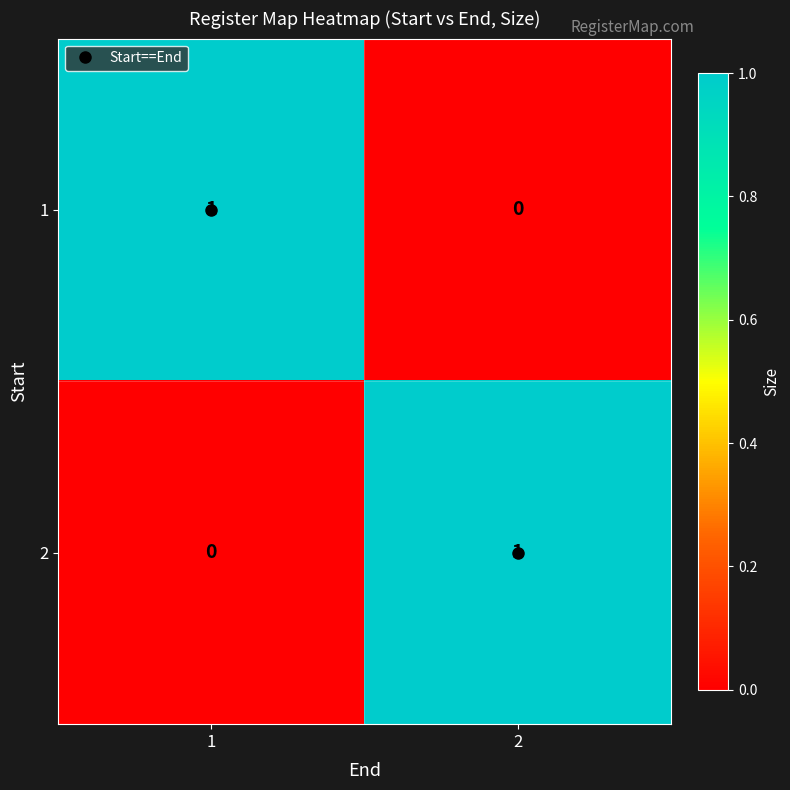

Rank the series at 1 from highest to lowest value.

1, 2